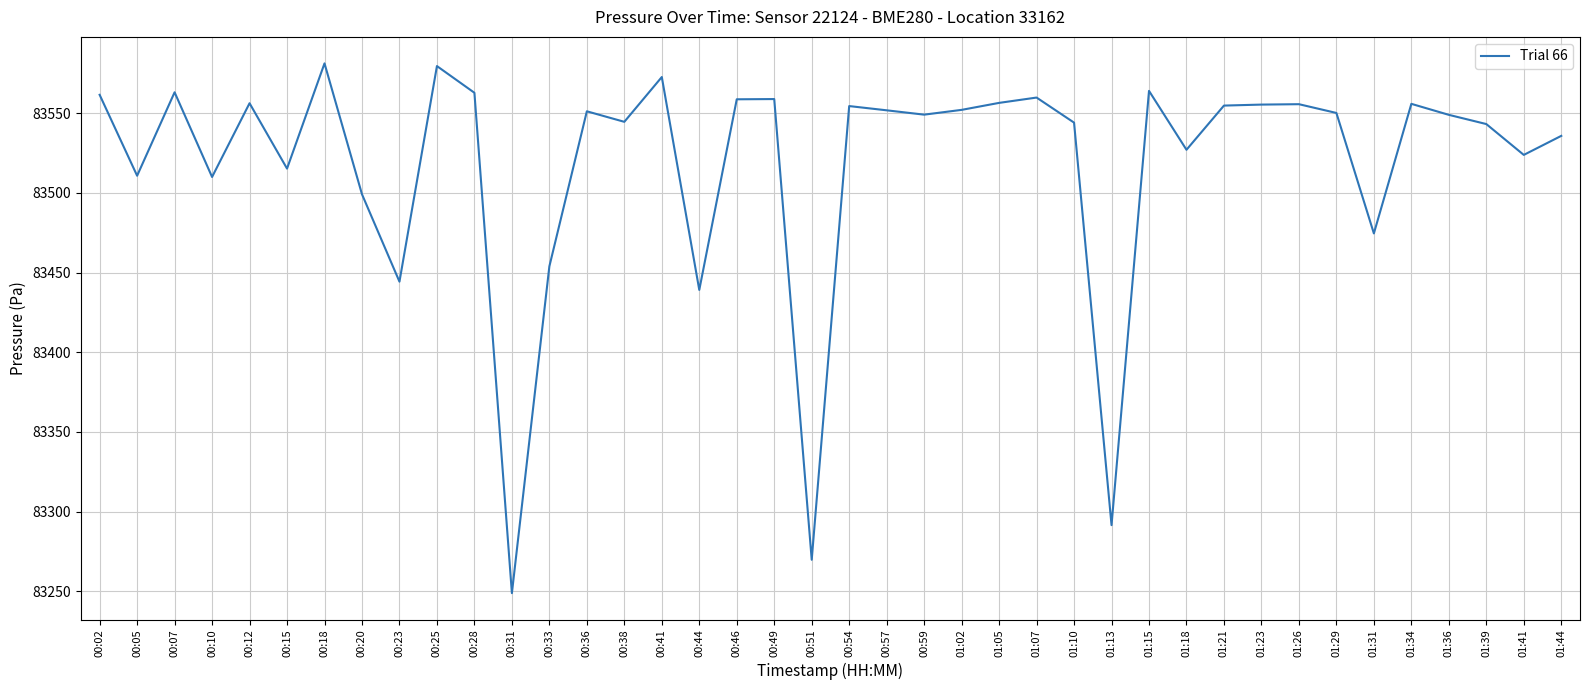

Read the value at 01:36.

83548.9